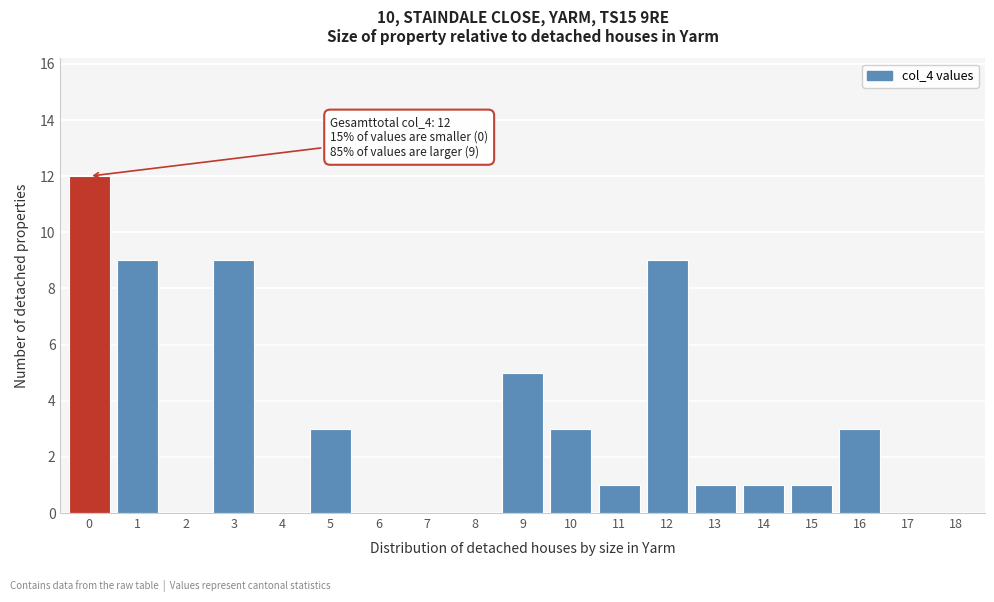

Reading left to right, extract all data points from this chart.

0=12	1=9	2=0	3=9	4=0	5=3	6=0	7=0	8=0	9=5	10=3	11=1	12=9	13=1	14=1	15=1	16=3	17=0	18=0